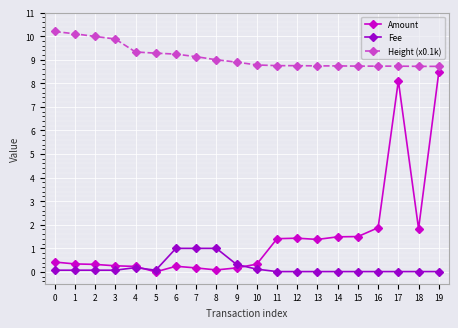

Which series has the largest total across all categories?

Height (x0.1k)